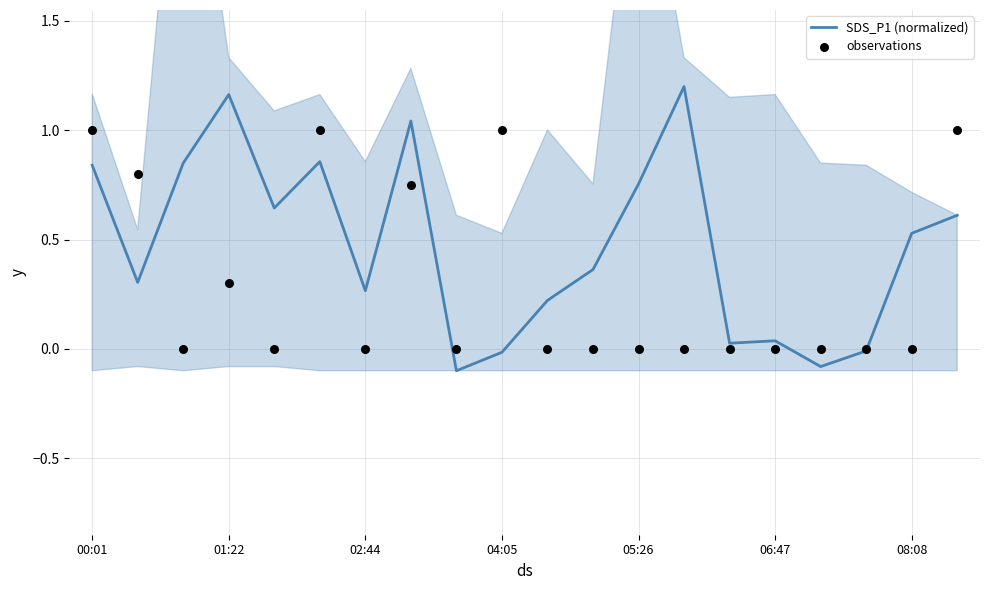

Which series contains the lowest Y value?

SDS_P1 (normalized)